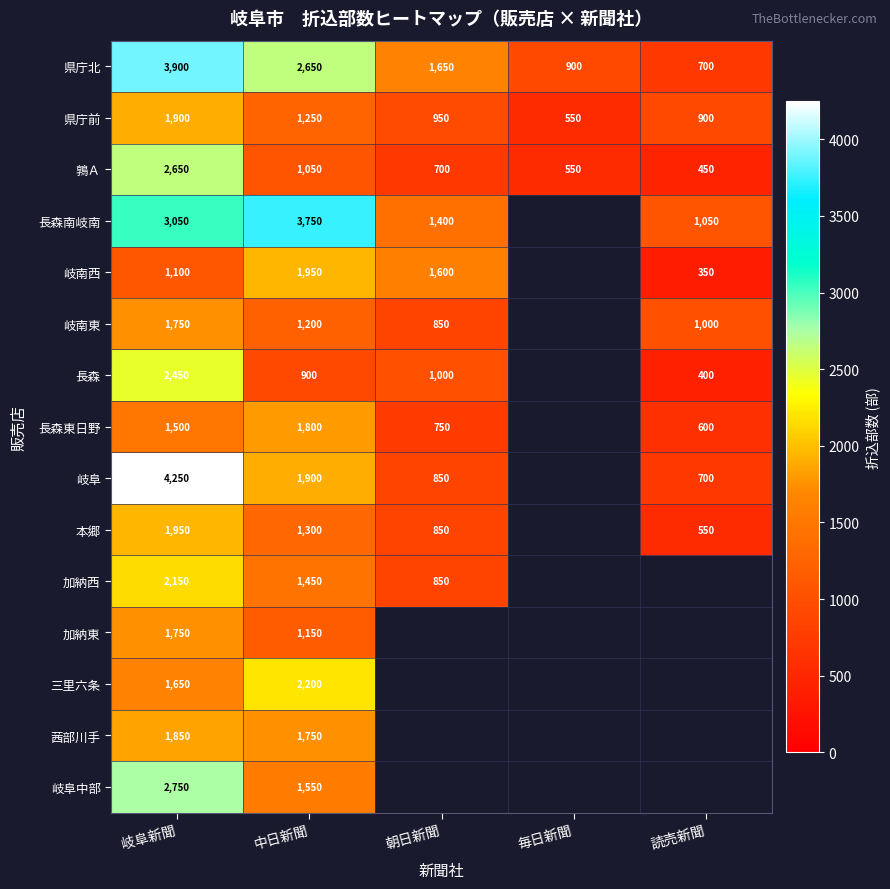

What is the difference between the 鶉Ａ values at 中日新聞 and 岐阜新聞?

1600